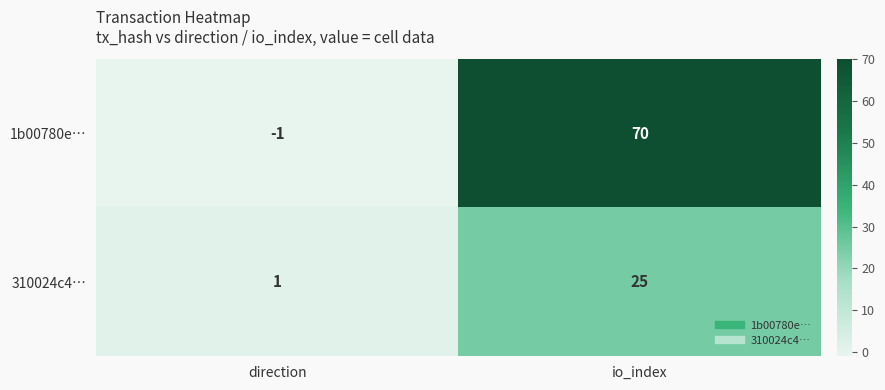

Which series has the widest spread of values?

1b00780e…